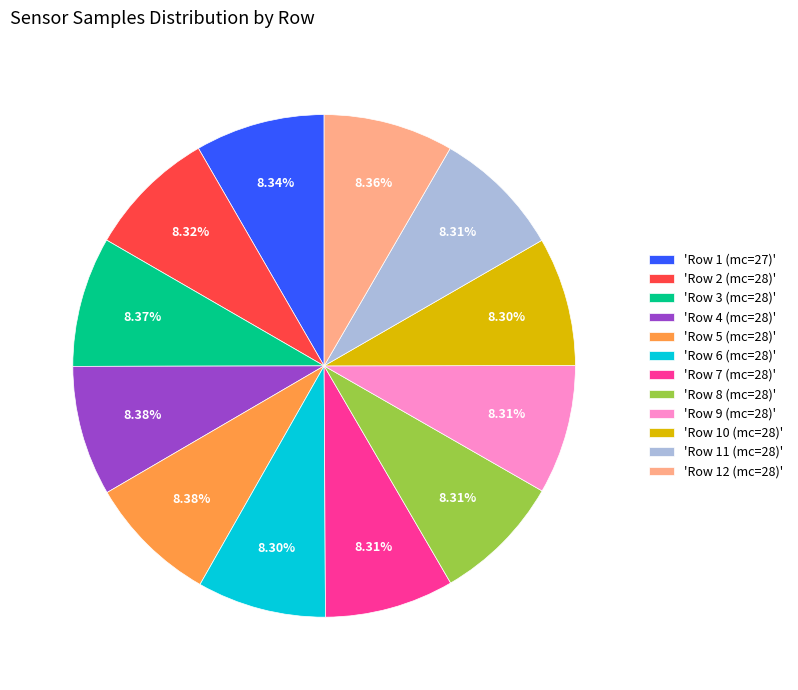

Approximately how many times larger is the value at 'Row 10 (mc=28)' compared to 'Row 8 (mc=28)'?

1.0